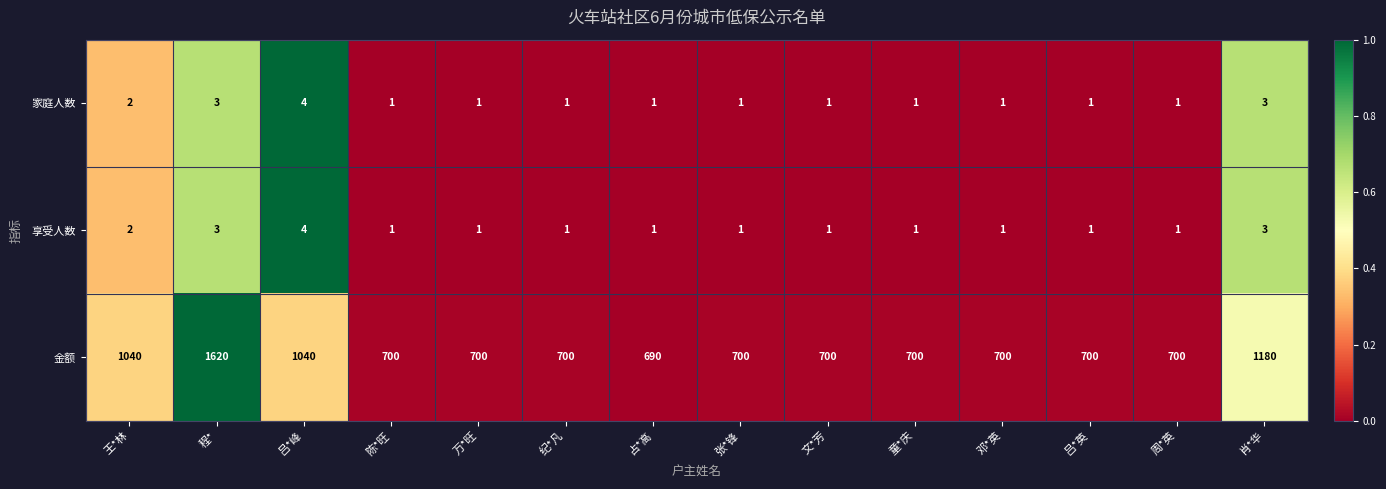

Which category has the highest value across all series?

程*